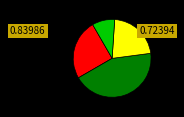

Is there any slice that represents more than half of the pie?

No